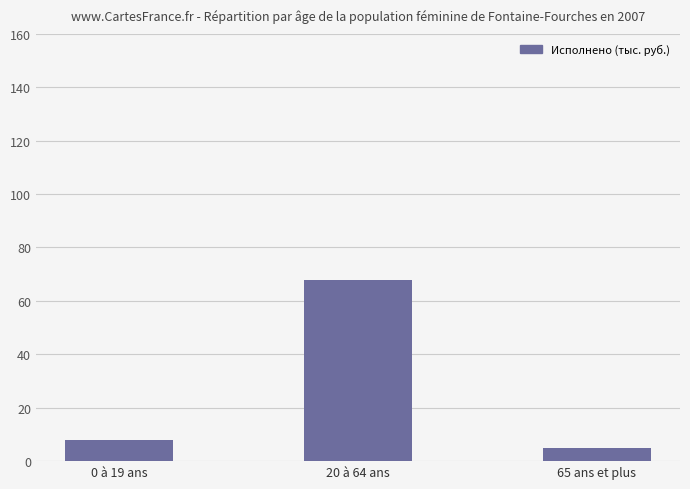

Are the bars horizontal?

No